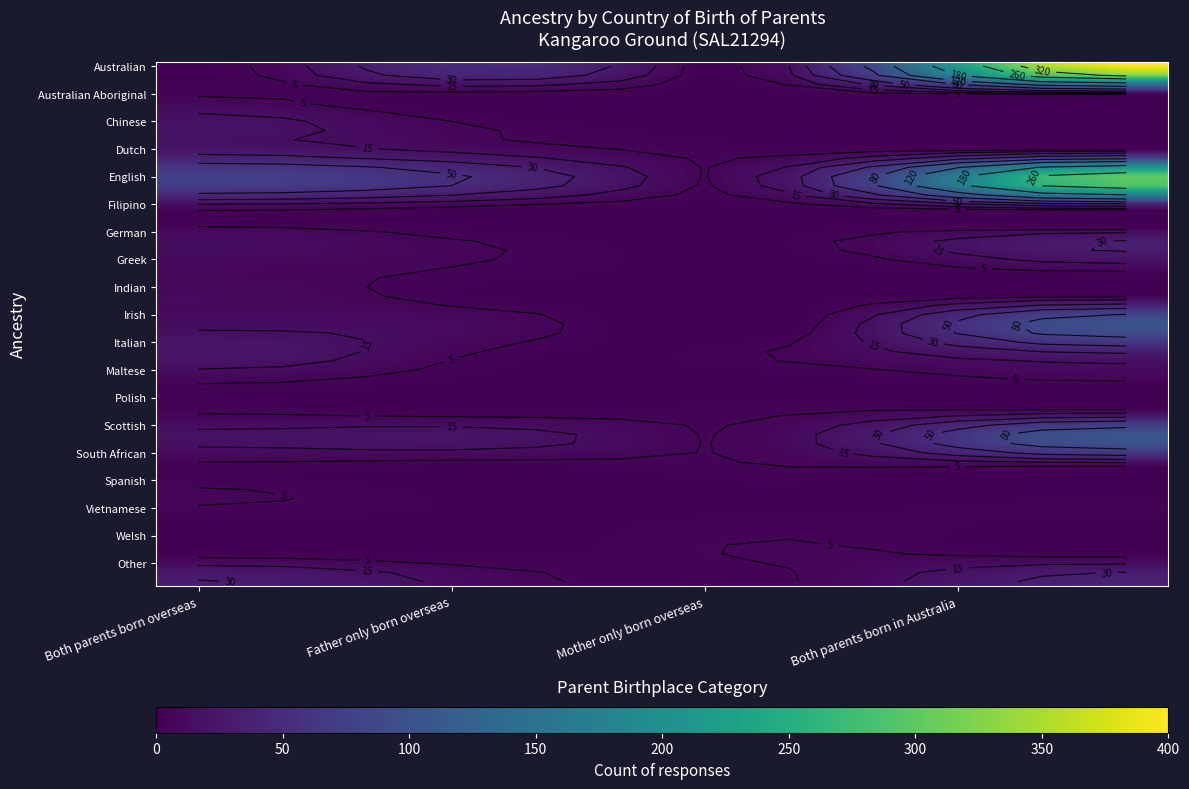

Is it true that German equals 22 at 0?

False